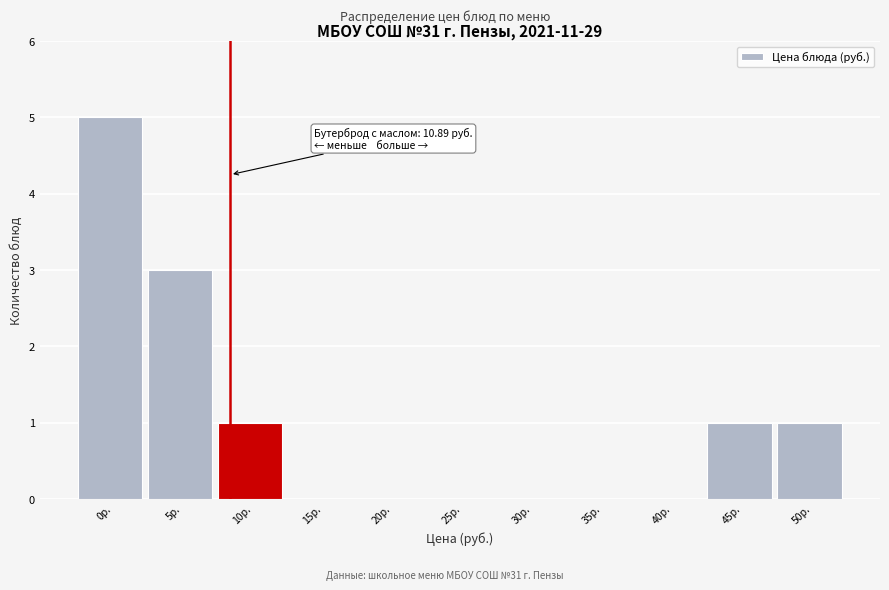

Reading left to right, what are all the values shown in this chart?

0р.=5	5р.=3	10р.=1	15р.=0	20р.=0	25р.=0	30р.=0	35р.=0	40р.=0	45р.=1	50р.=1